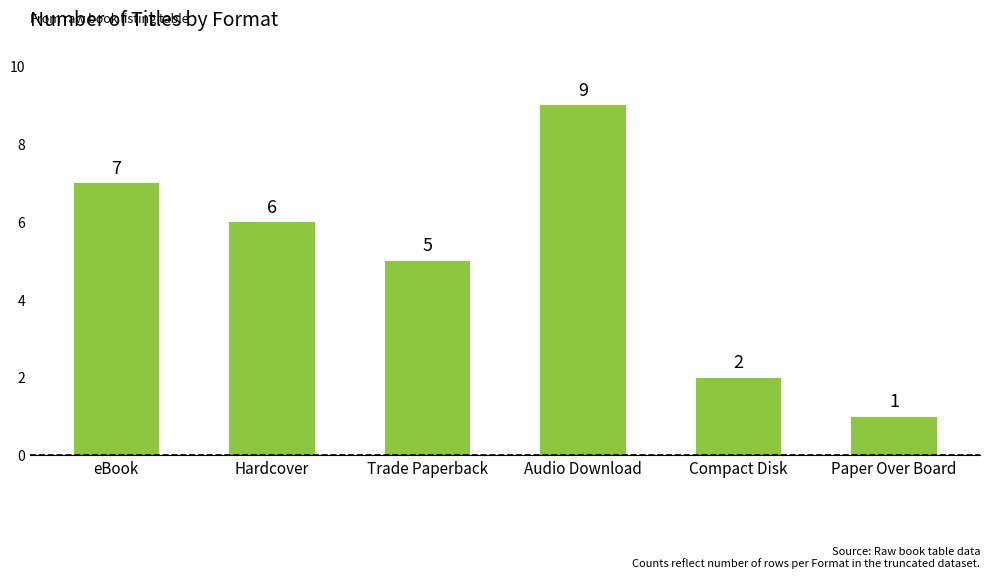

At which label is the value closest to 5?

Trade Paperback